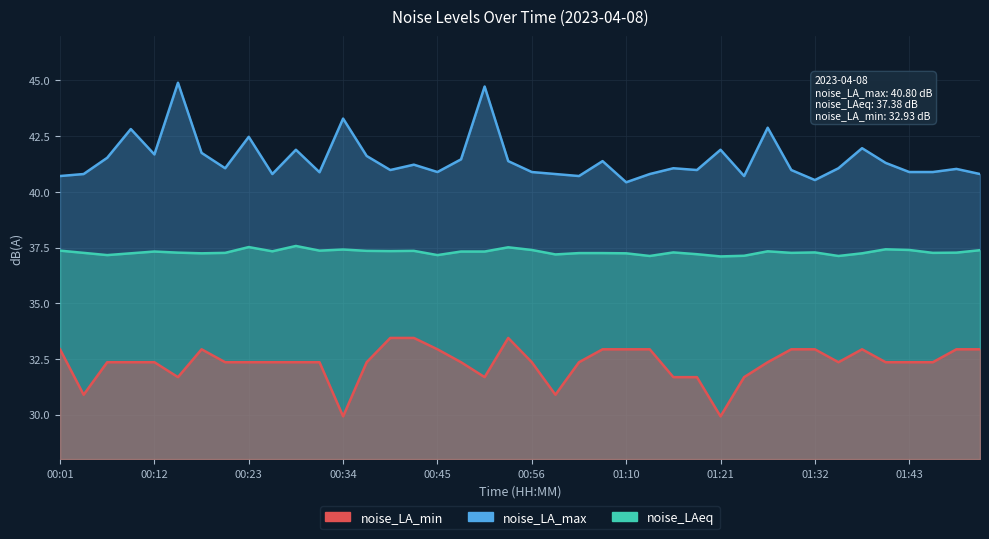

Which series has the largest total across all categories?

noise_LA_max